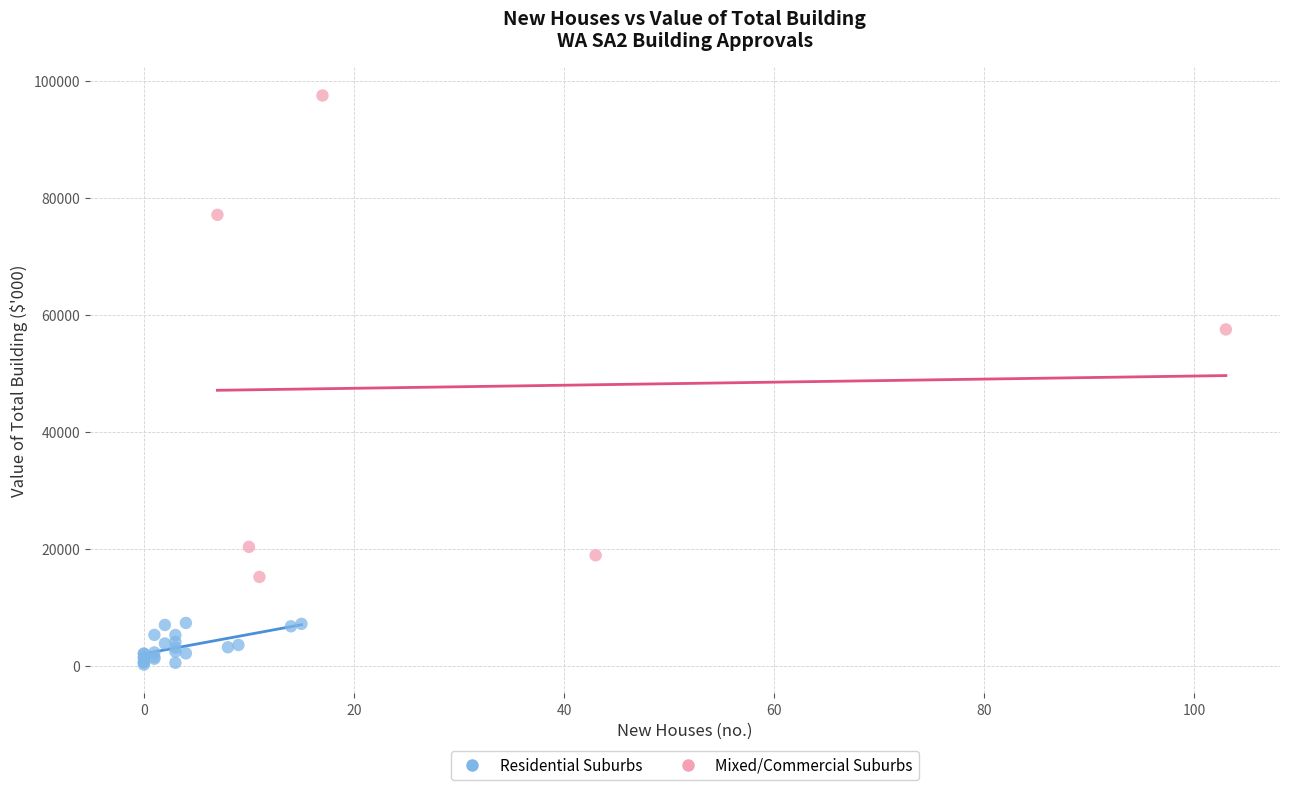

Which series reaches the minimum Y coordinate?

Residential Suburbs